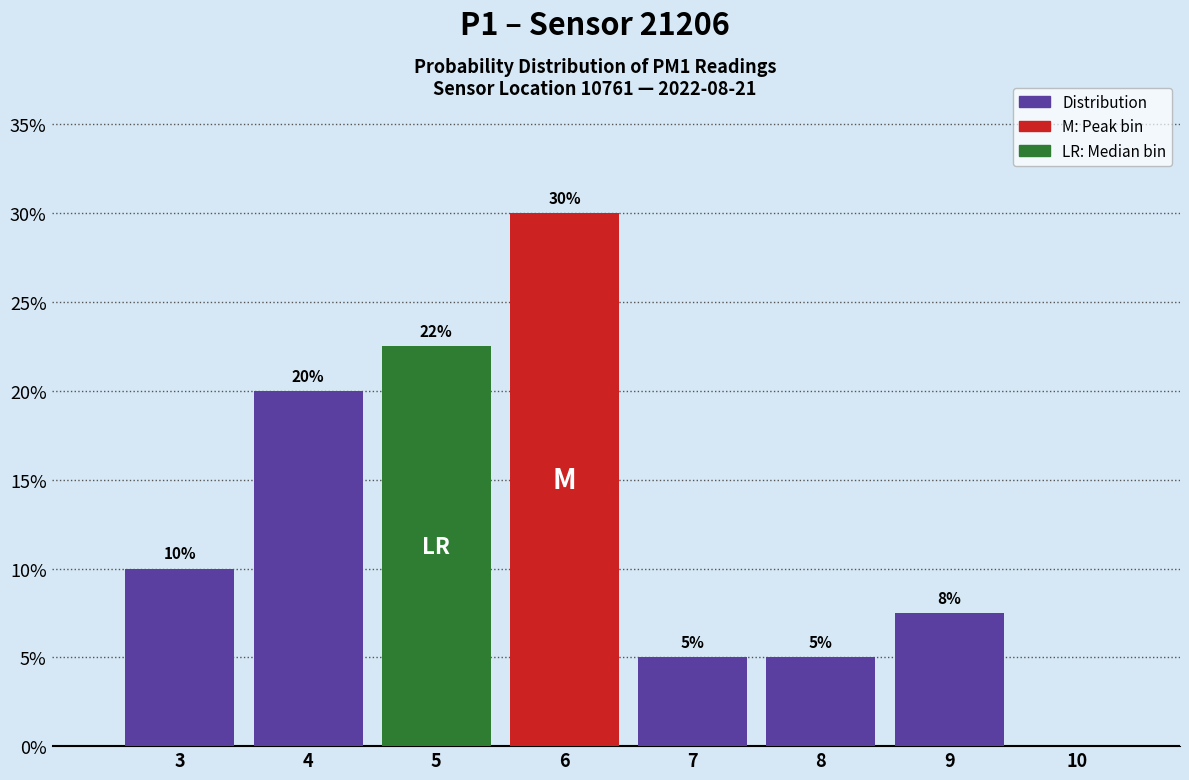

What is the change in value from 4 to 6?

+10.0